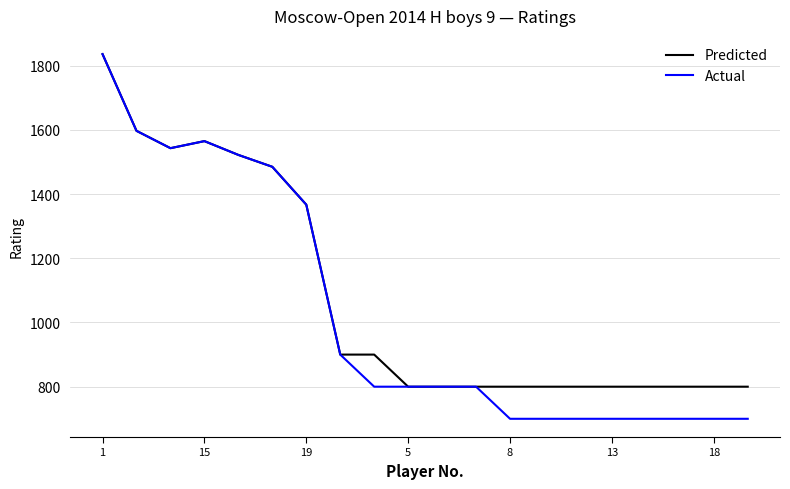

Which series has the largest range (max minus min)?

Actual